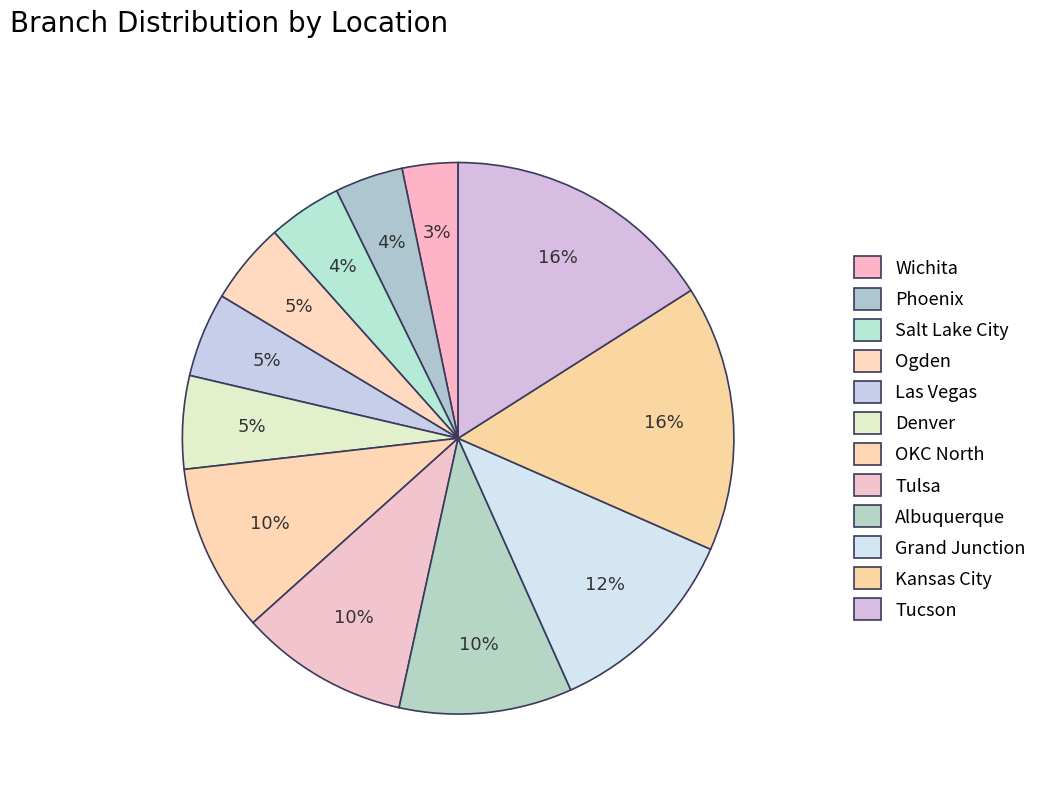

To the nearest percent, what portion does Albuquerque represent?

10%